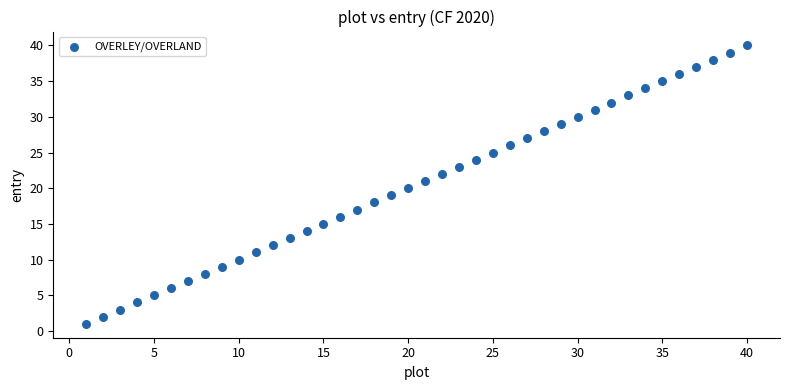

What is the range of X values (max minus min)?

39